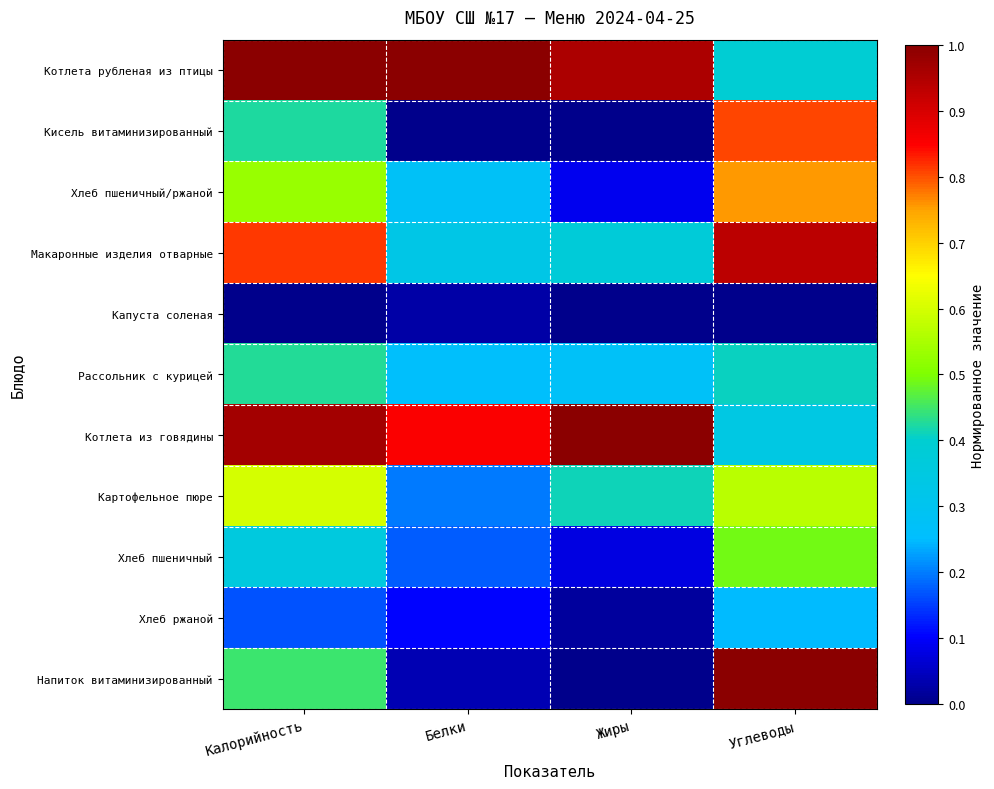

Reading right to left, extract all data points from this chart.

Котлета рубленая из птицы: Углеводы=0.4	Жиры=1.0	Белки=1.0	Калорийность=1.0
Кисель витаминизированный: Углеводы=0.8	Жиры=0.0	Белки=0.0	Калорийность=0.4
Хлеб пшеничный/ржаной: Углеводы=0.8	Жиры=0.1	Белки=0.3	Калорийность=0.5
Макаронные изделия отварные: Углеводы=0.9	Жиры=0.4	Белки=0.3	Калорийность=0.8
Капуста соленая: Углеводы=0.0	Жиры=0.0	Белки=0.0	Калорийность=0.0
Рассольник с курицей: Углеводы=0.4	Жиры=0.3	Белки=0.3	Калорийность=0.4
Котлета из говядины: Углеводы=0.3	Жиры=1.0	Белки=0.9	Калорийность=1.0
Картофельное пюре: Углеводы=0.6	Жиры=0.4	Белки=0.2	Калорийность=0.6
Хлеб пшеничный: Углеводы=0.5	Жиры=0.1	Белки=0.2	Калорийность=0.4
Хлеб ржаной: Углеводы=0.2	Жиры=0.0	Белки=0.1	Калорийность=0.2
Напиток витаминизированный: Углеводы=1.0	Жиры=0.0	Белки=0.0	Калорийность=0.4